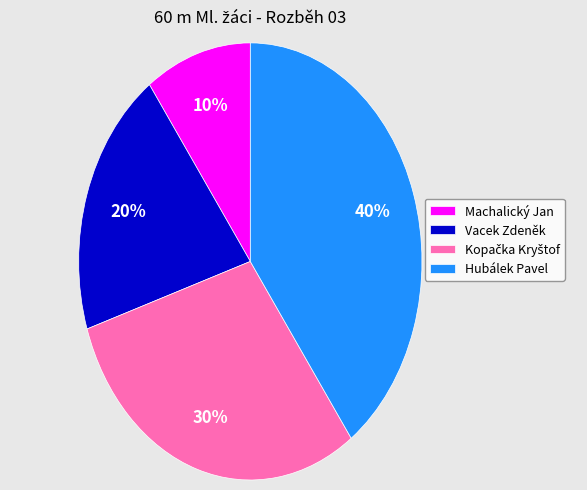

How many slices are in this pie chart?

4